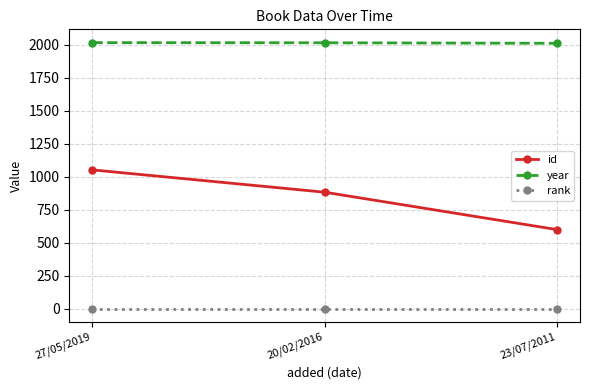

What is the average value of the id series?

845